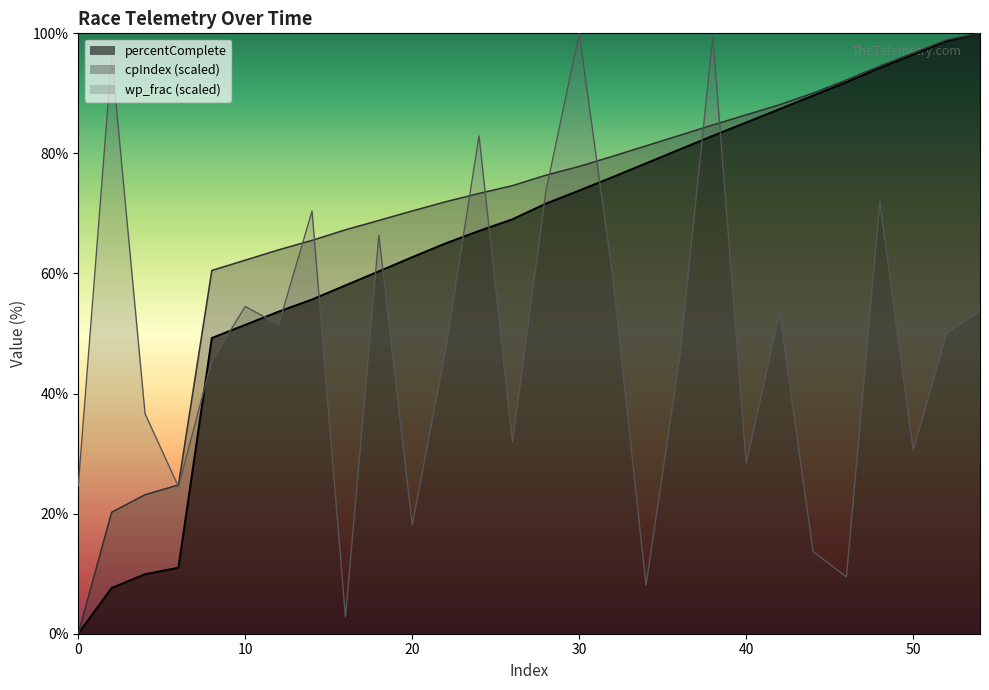

What is the value of the cpIndex point at the 16th from the left?

77.8